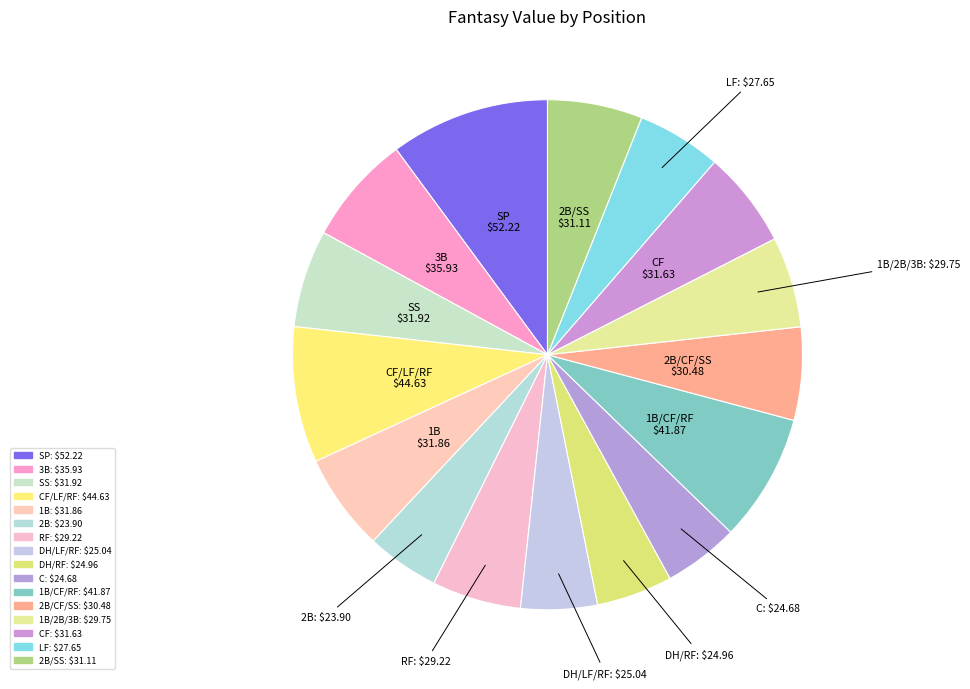

To the nearest percent, what is the difference between the largest and smallest slice percentages?

5%